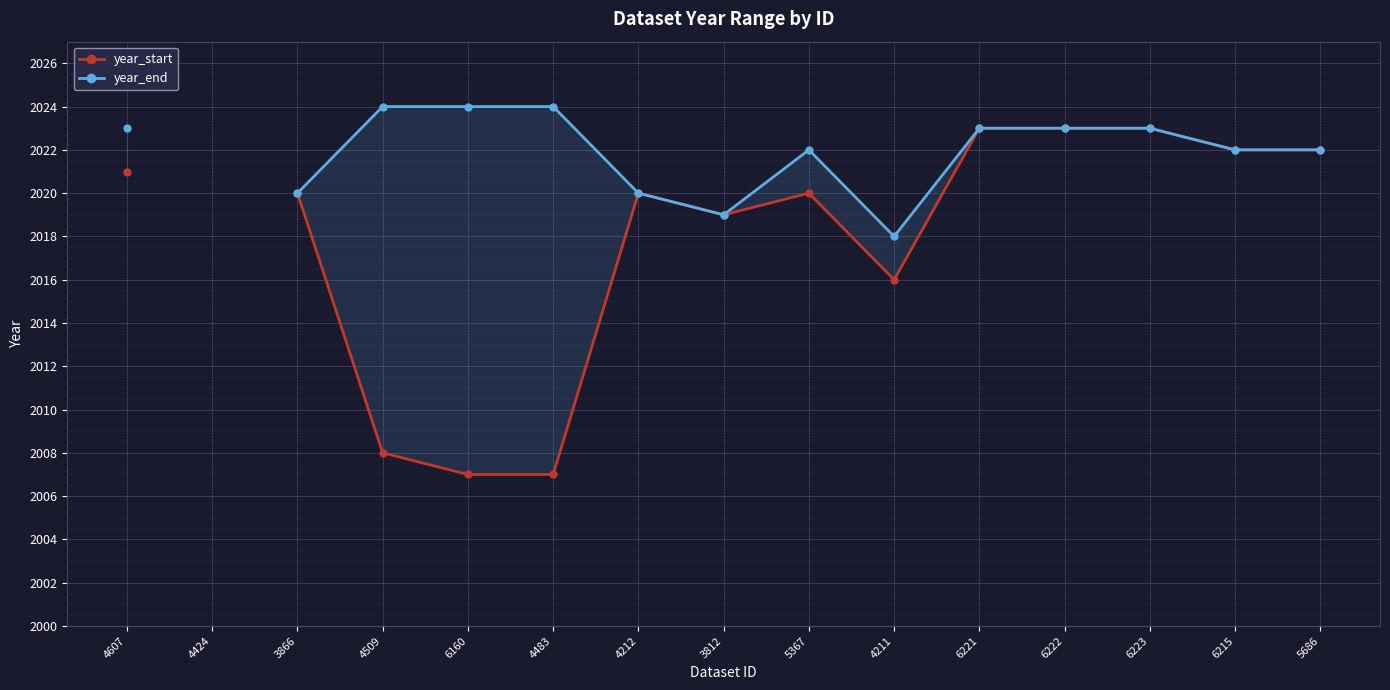

Which series has the largest range (max minus min)?

year_start